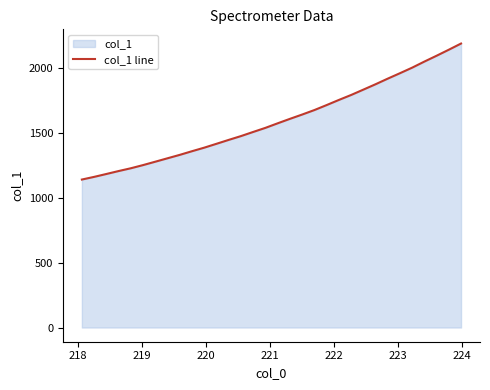

What is the maximum value shown in the chart?

2186.6